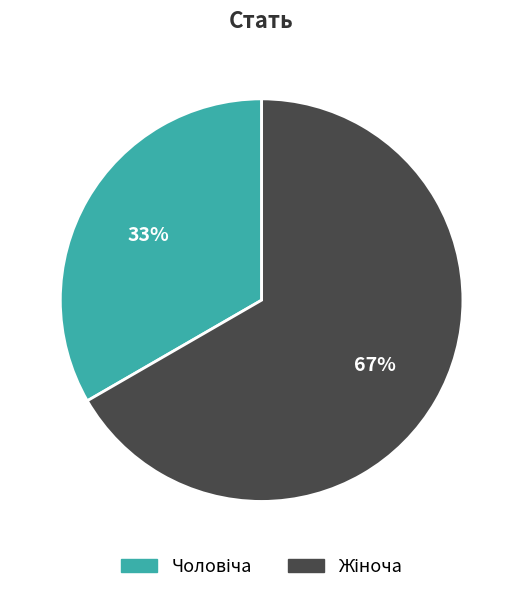

To the nearest percent, what is the average slice percentage?

50%